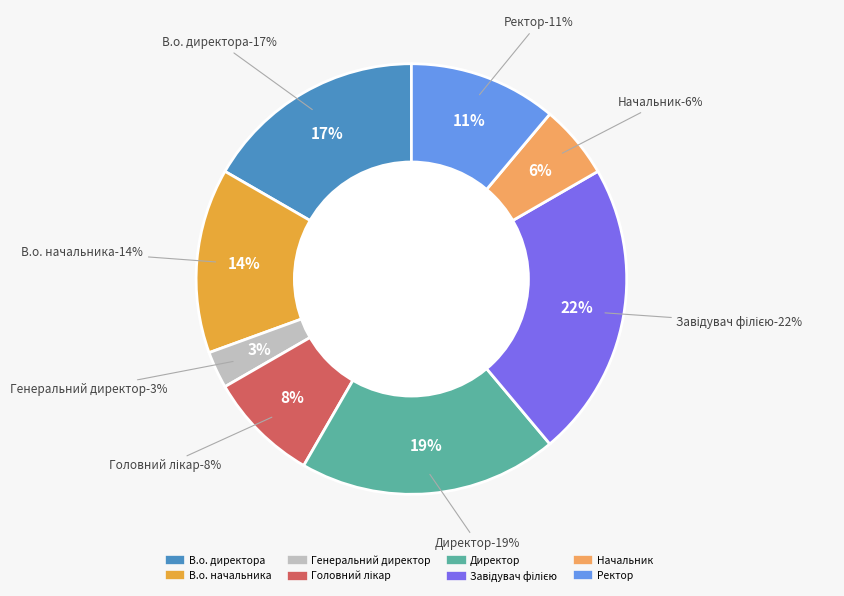

Approximately how many times larger is the value at Начальник compared to Ректор?

0.5